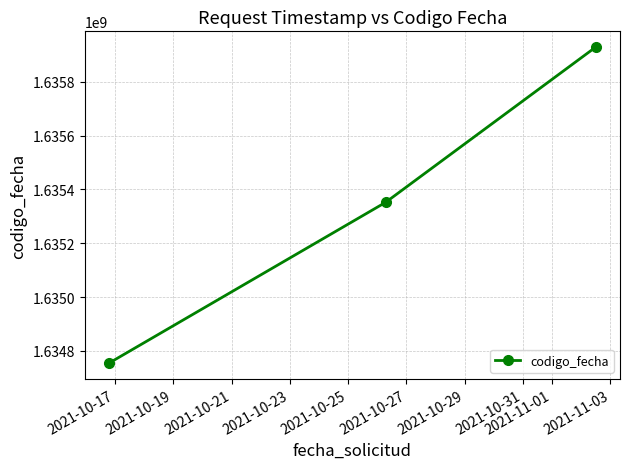

What is the sum of all values?

4906035870